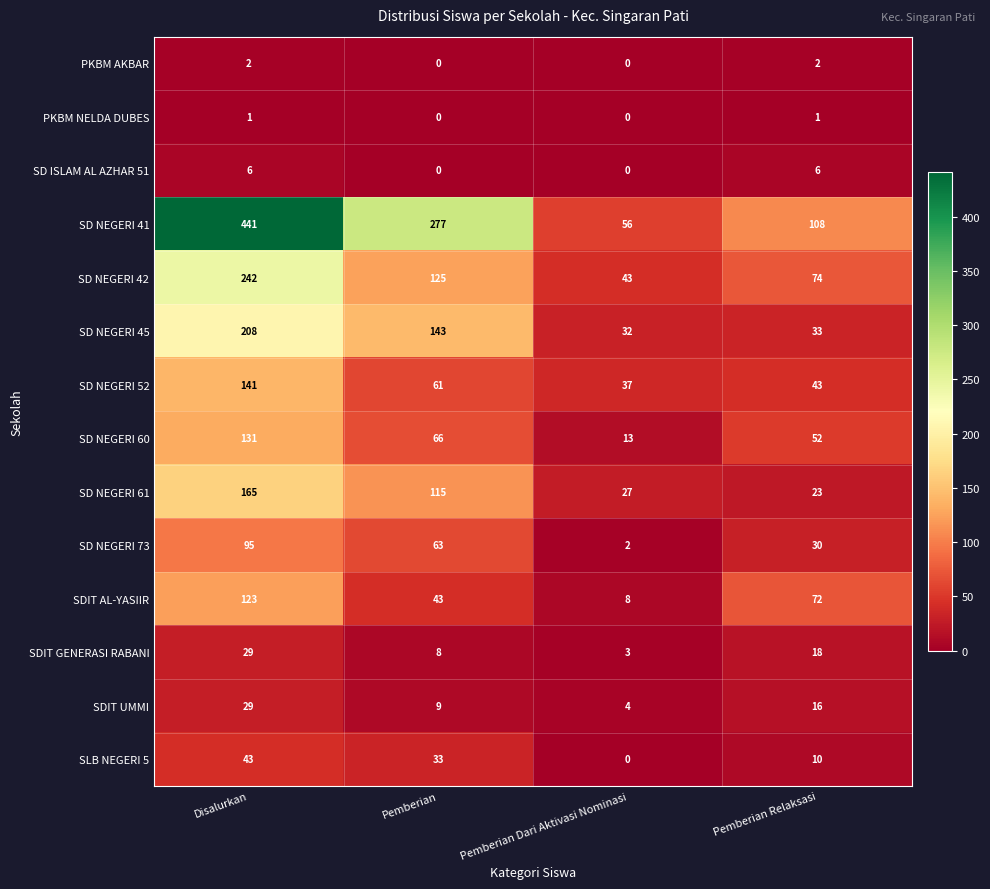

Which series has the largest total across all categories?

SD NEGERI 41